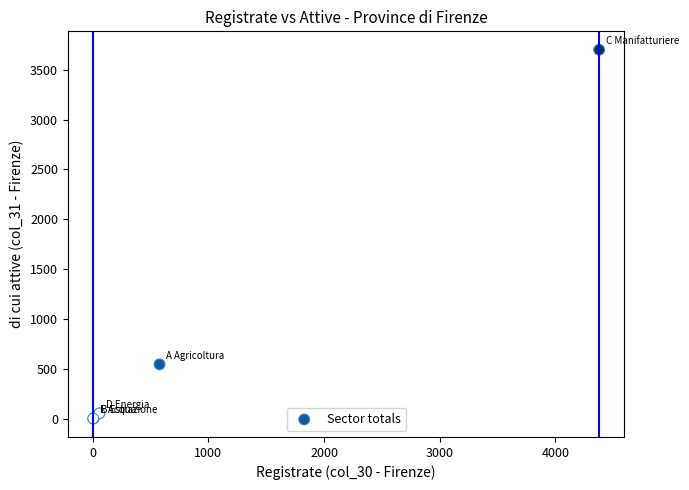

What Y value in the scatter plot is closest to 1851?

547